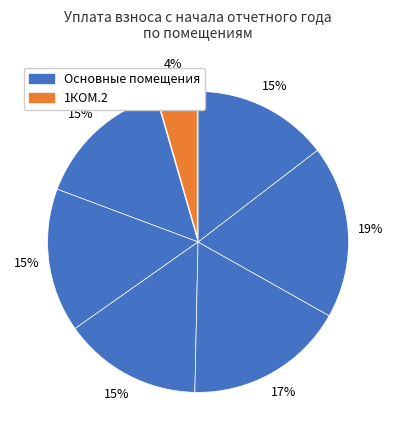

Count the number of slices in the pie.

7